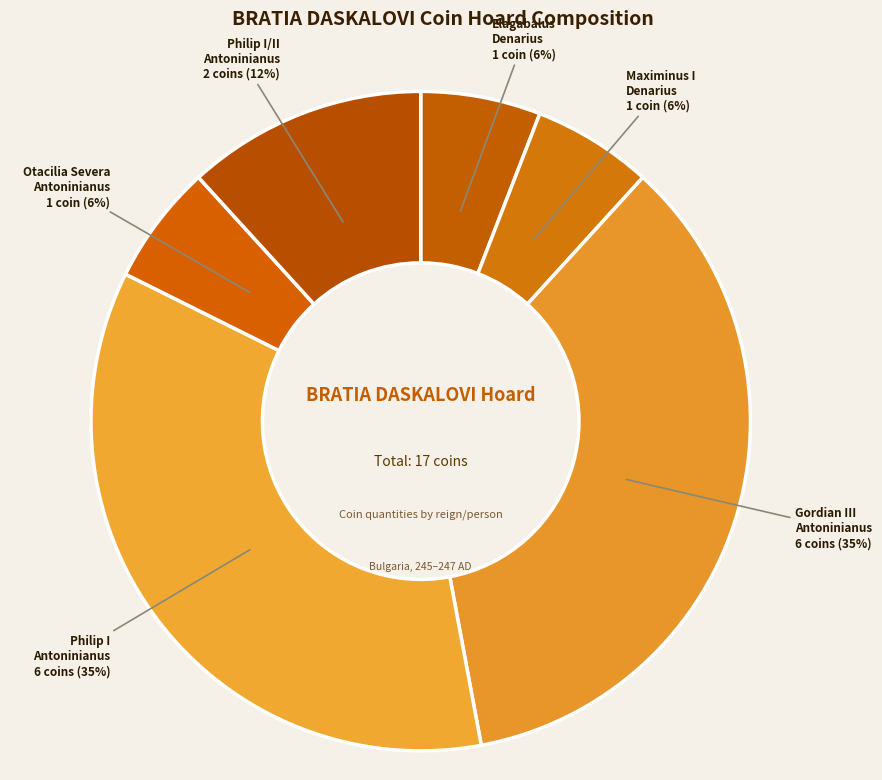

How many slices are in this pie chart?

6